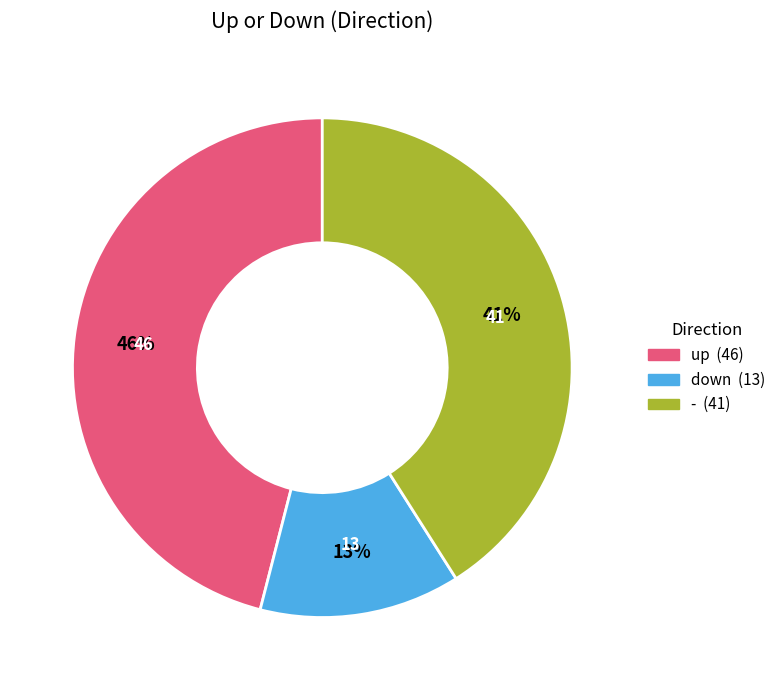

Is it true that - is 41% of the pie?

True